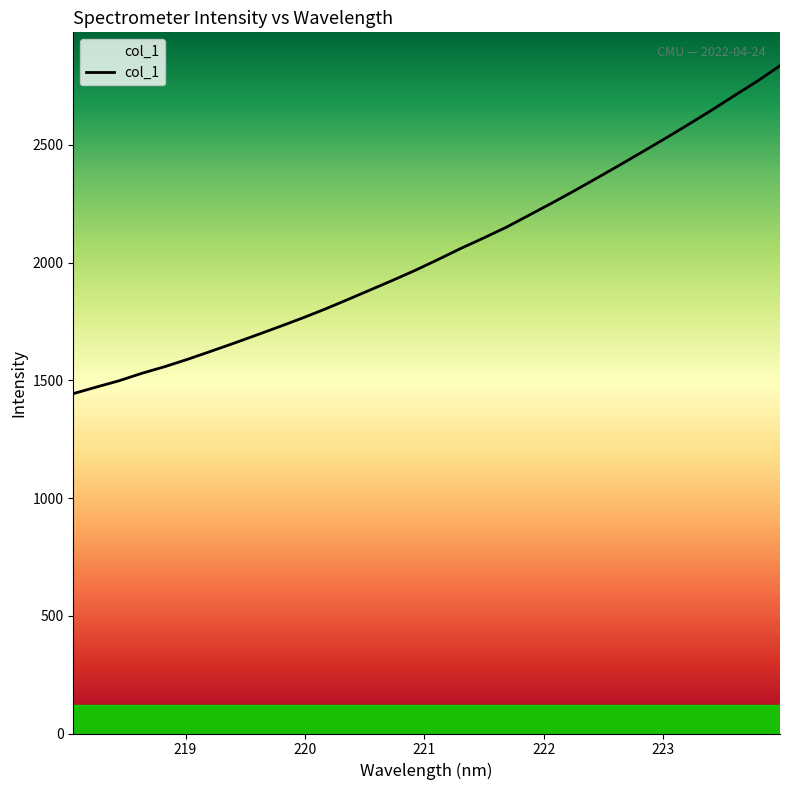

What is the smallest value displayed?

1443.4